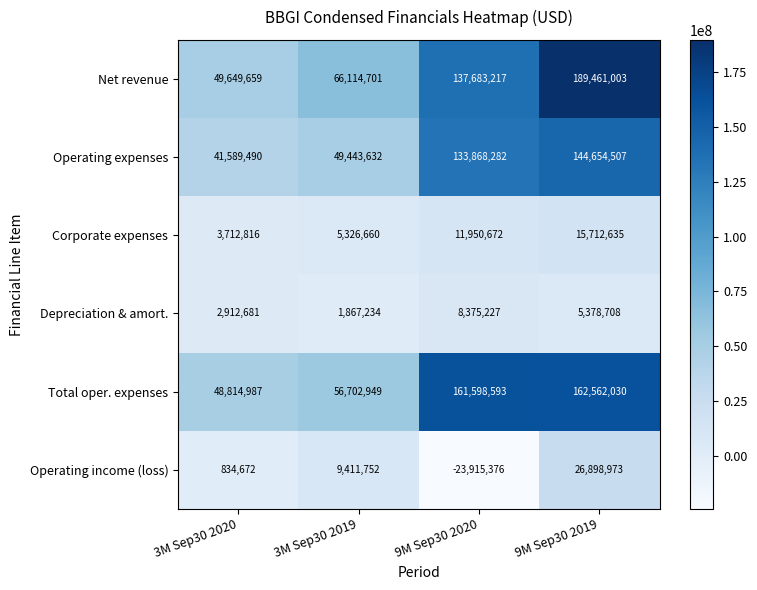

True or false: Total oper. expenses has a value of 161598593 at 9M Sep30 2020.

True